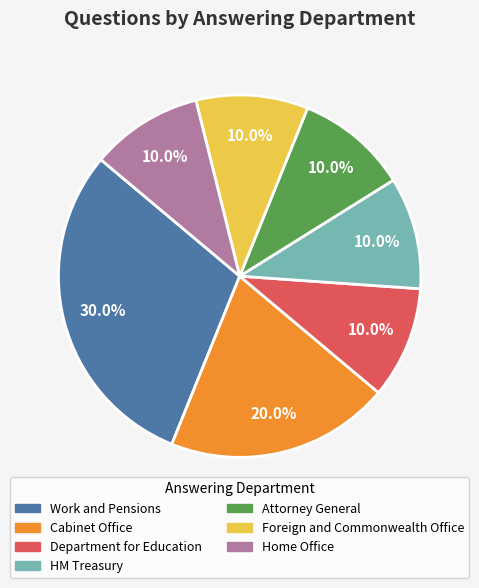

Approximately how many times larger is the value at Attorney General compared to Department for Education?

1.0